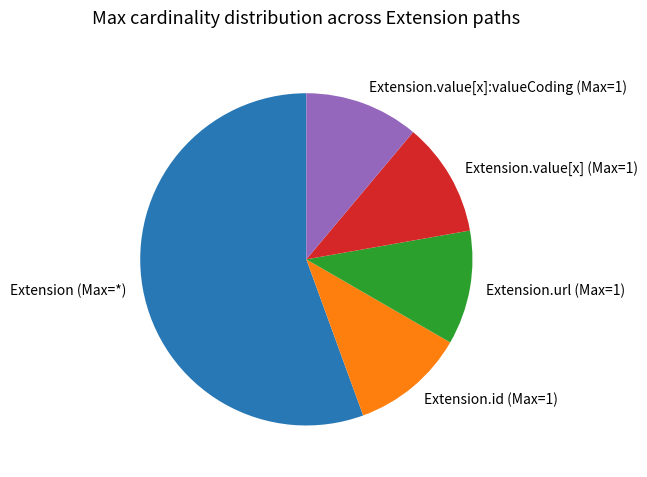

How many slices are in this pie chart?

5